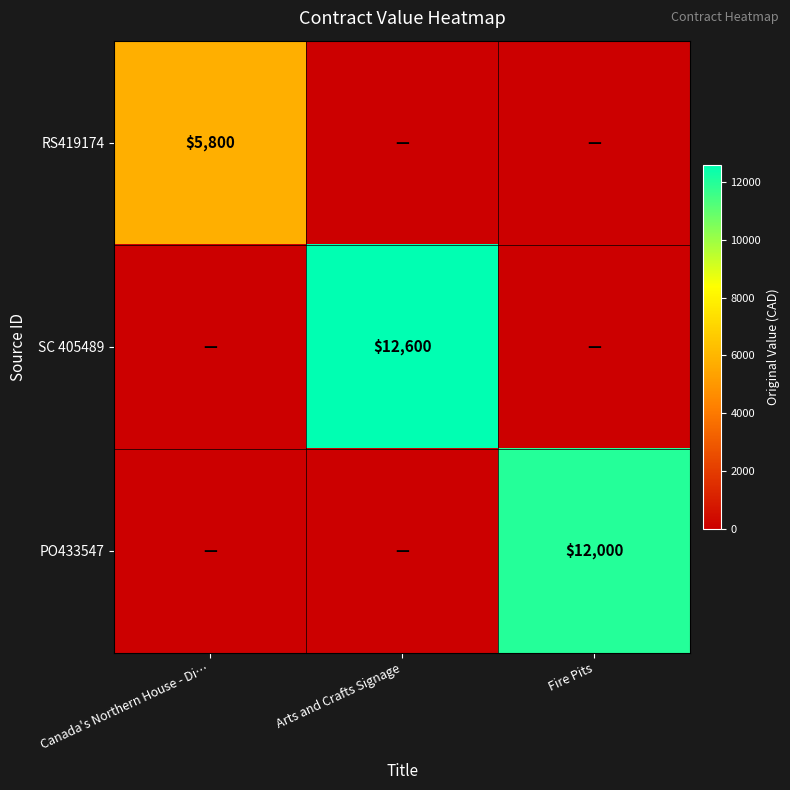

Is it true that RS419174 equals 5800 at Canada's Northern House - Di…?

True